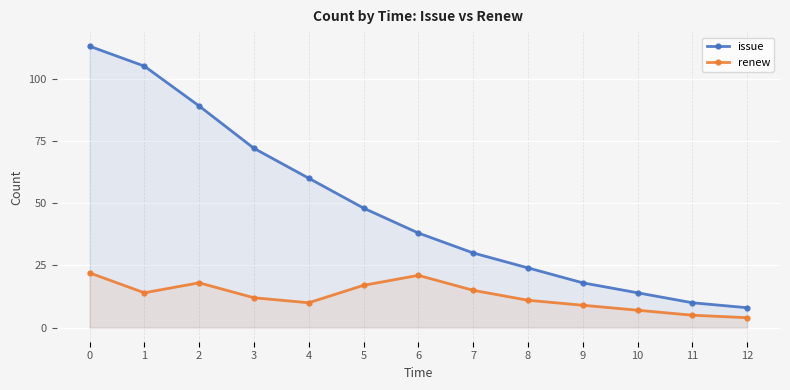

What are all the series names shown in the legend?

issue, renew